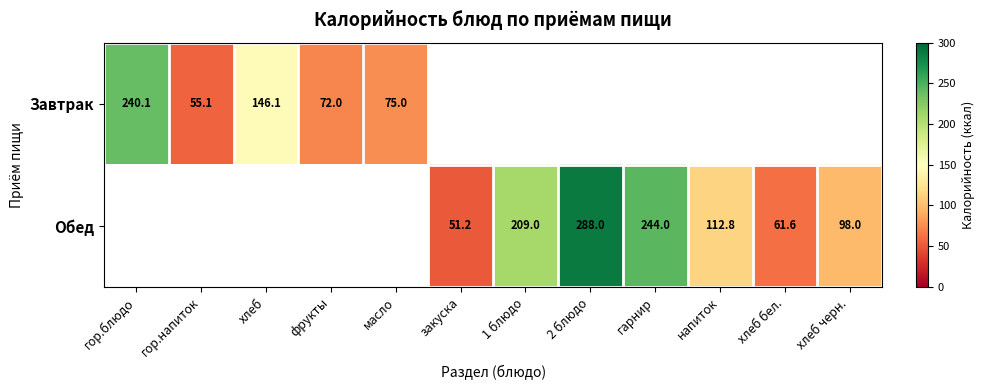

The Обед series shows 150.9 at гарнир. True or false?

False